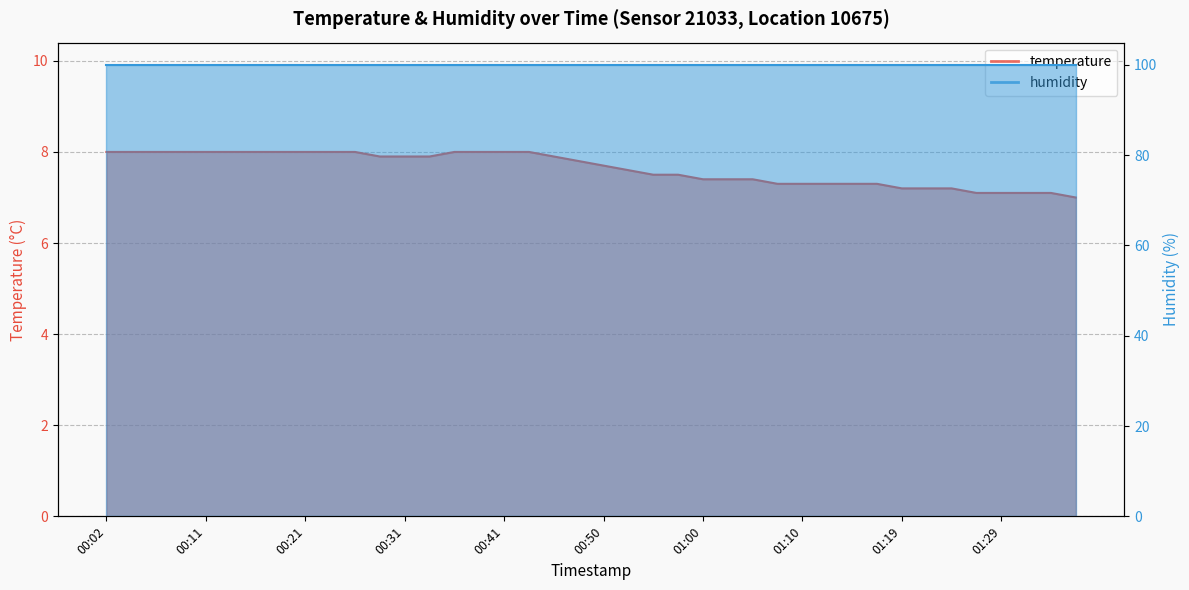

What is the difference between the second highest and minimum values?

1.0